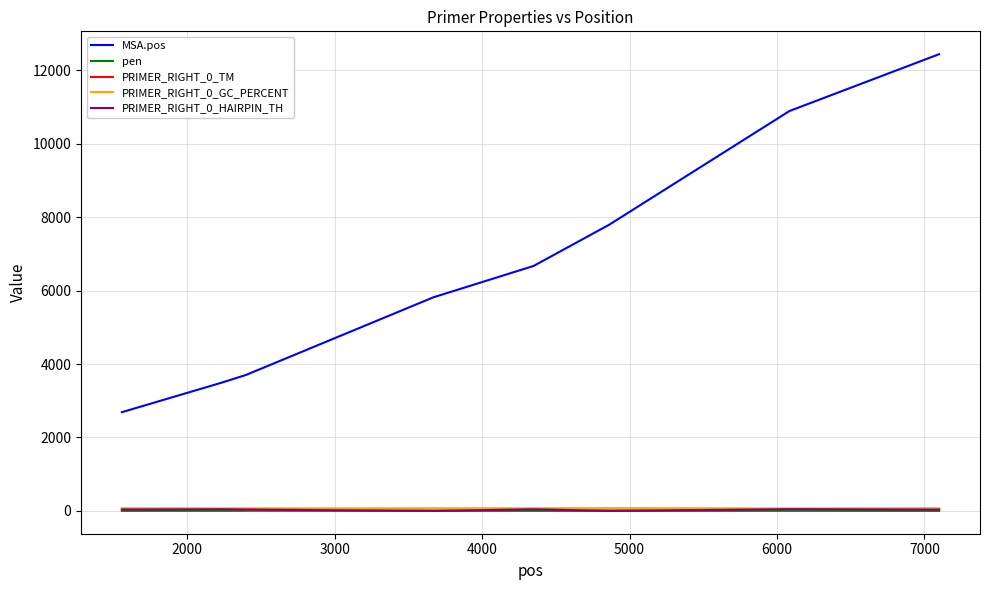

What is the minimum value for MSA.pos?

2689.0